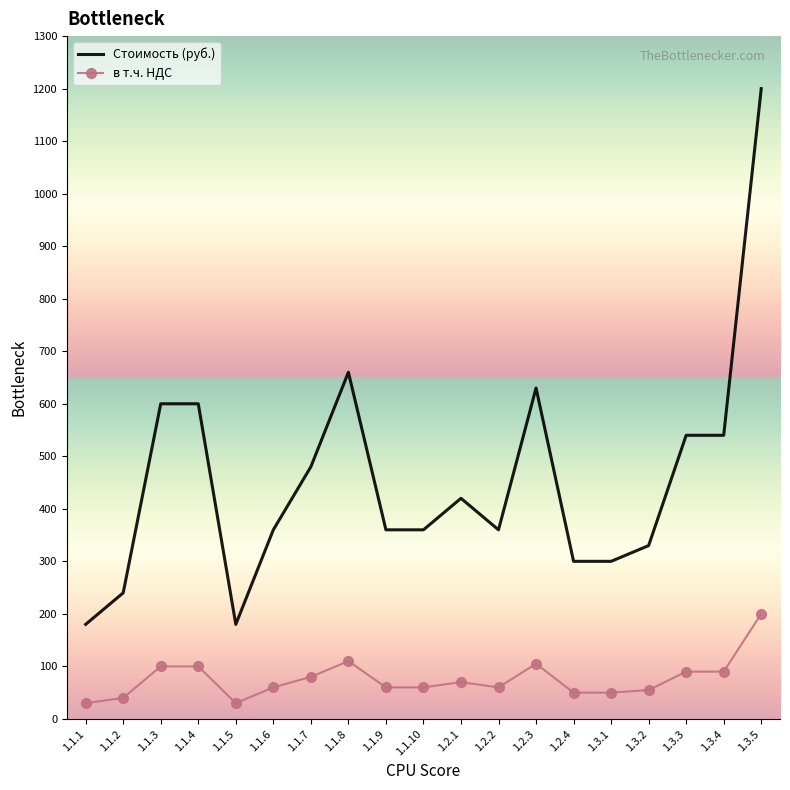

How many distinct data groups are displayed?

2